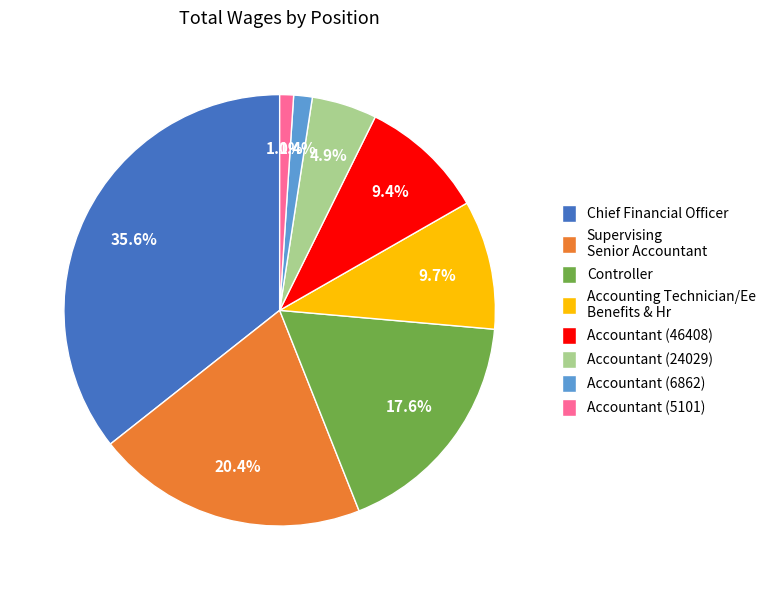

To the nearest percent, what percentage of the pie is Accountant (6862)?

1%